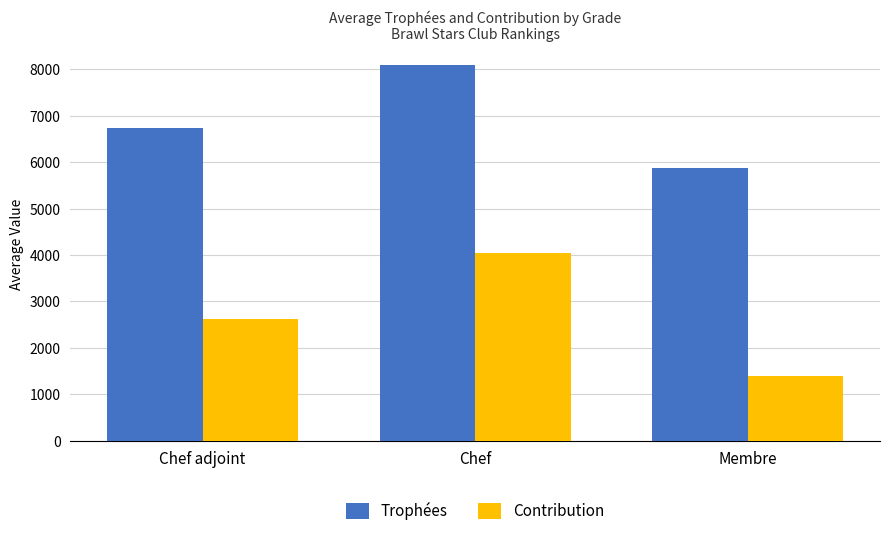

Which series changed the most between Chef adjoint and Chef?

Contribution